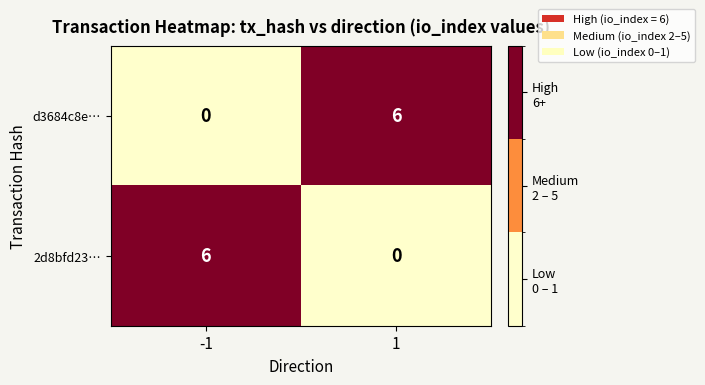

What is the total value across all series at 1?

6